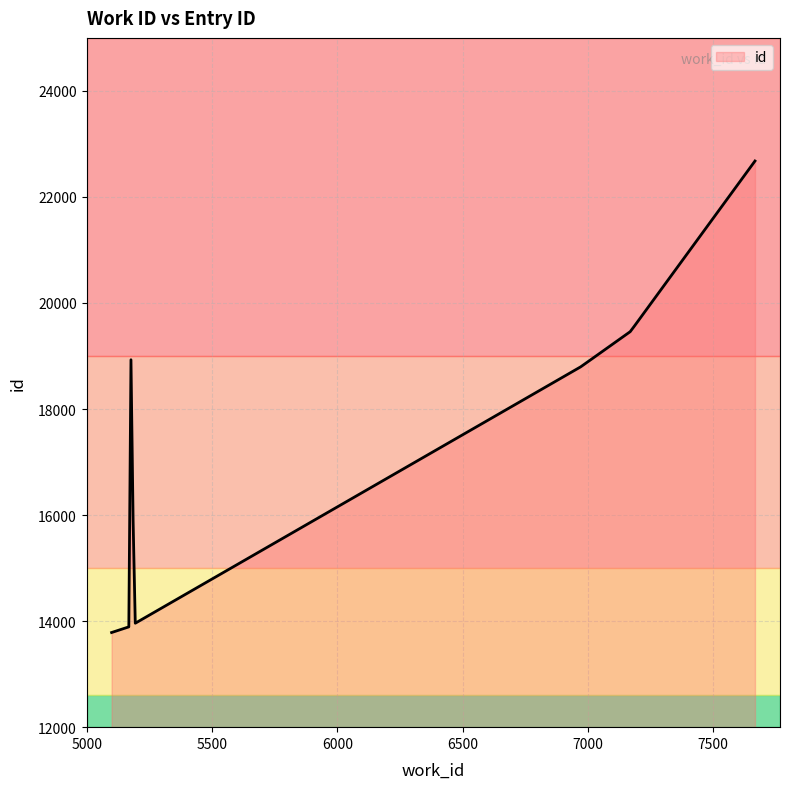

What is the minimum value shown in the chart?

13785.0